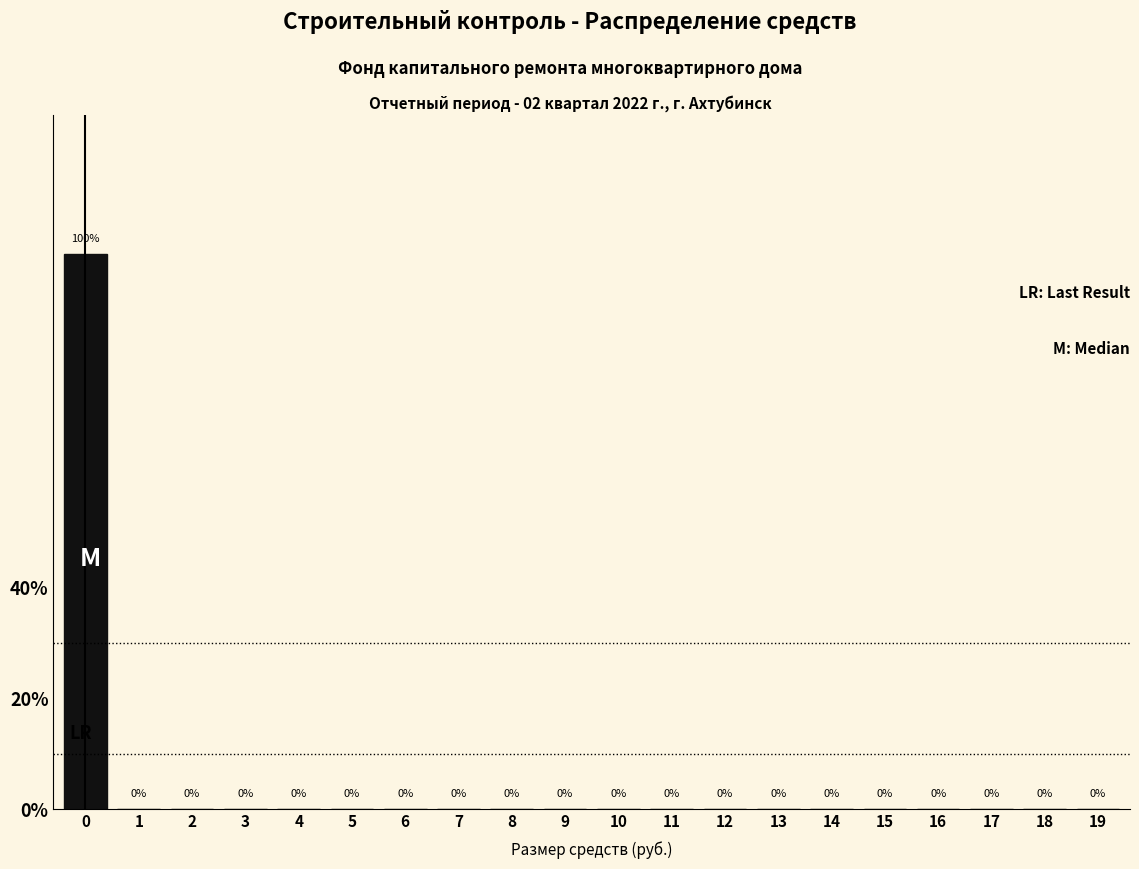

Reading left to right, transcribe all the data shown in this chart.

0=100	1=0	2=0	3=0	4=0	5=0	6=0	7=0	8=0	9=0	10=0	11=0	12=0	13=0	14=0	15=0	16=0	17=0	18=0	19=0